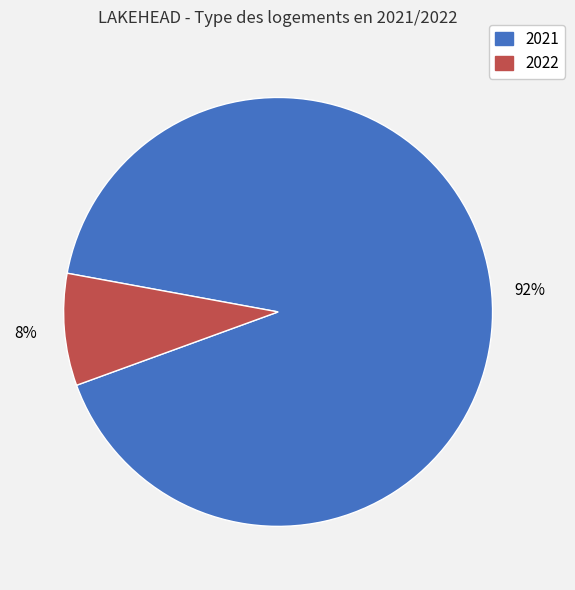

To the nearest percent, what is the average slice percentage?

50%